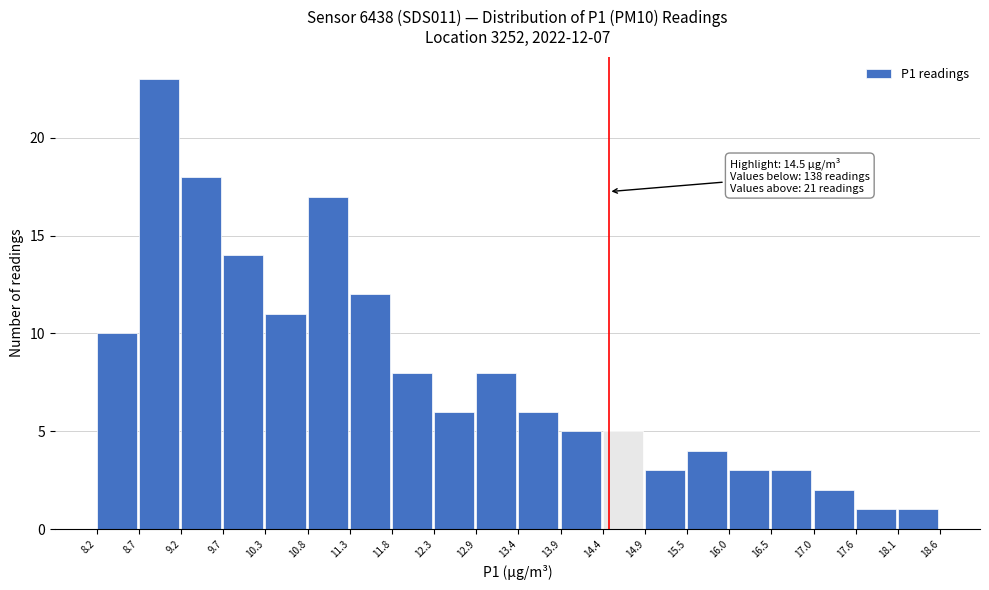

Which range on the x-axis has the tallest bar?

8.7 to 9.2